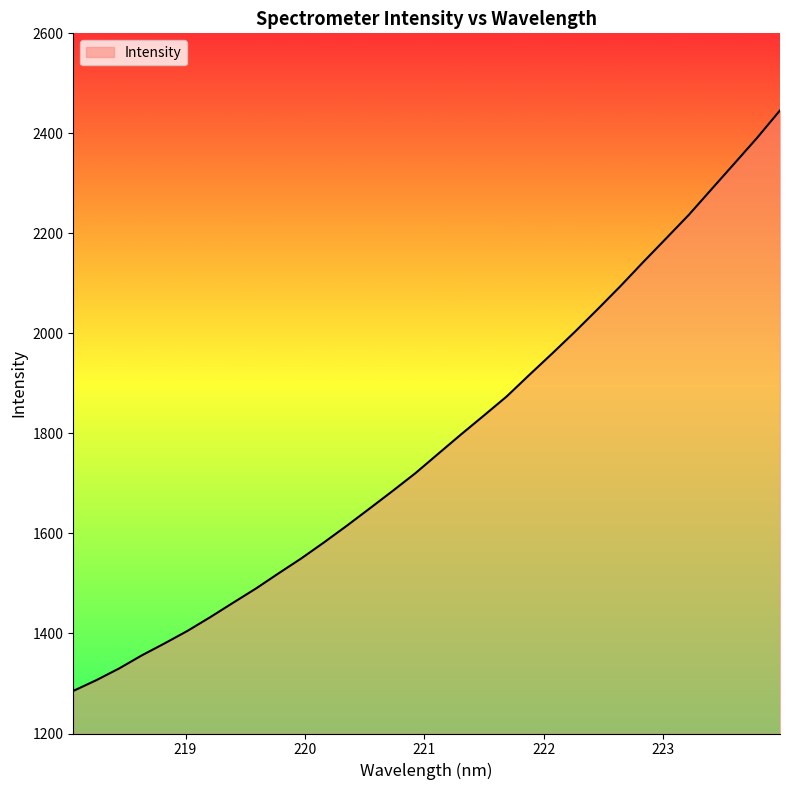

Count the number of categories in the chart.

32